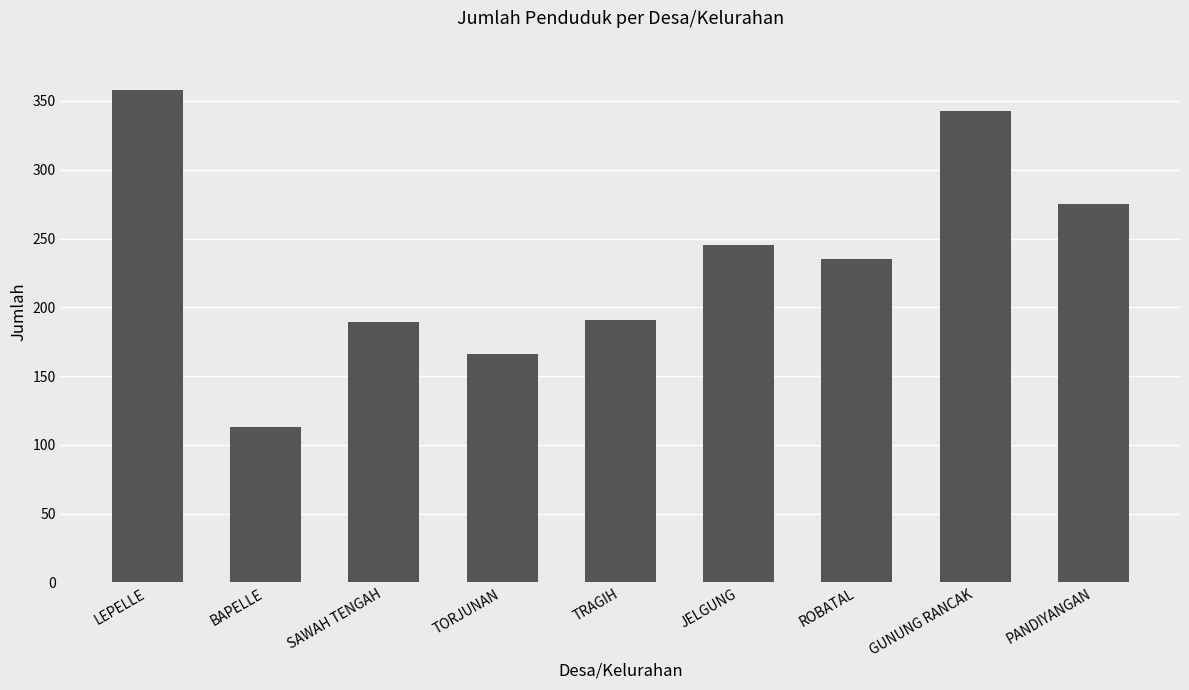

How many bars are there in total?

9